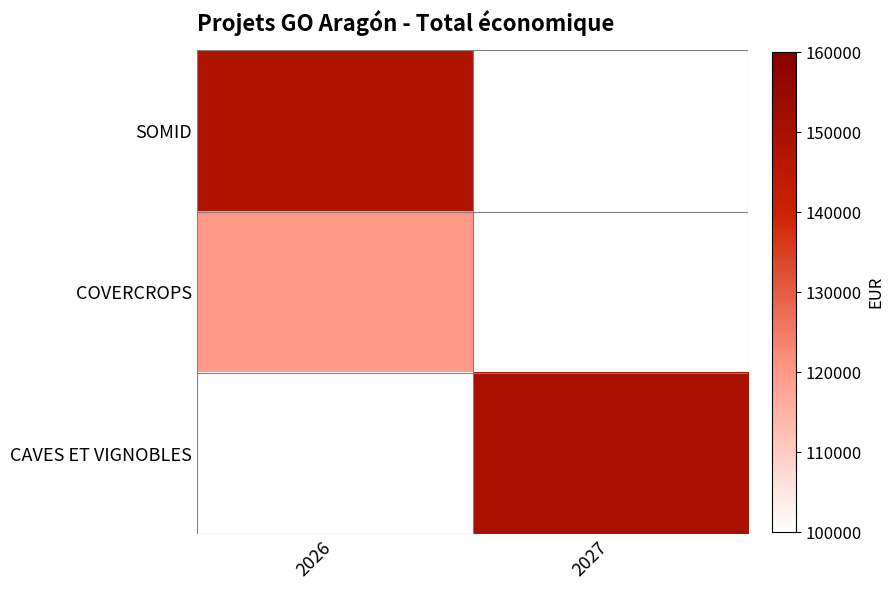

Rank the categories by SOMID value from lowest to highest.

2026, 2027